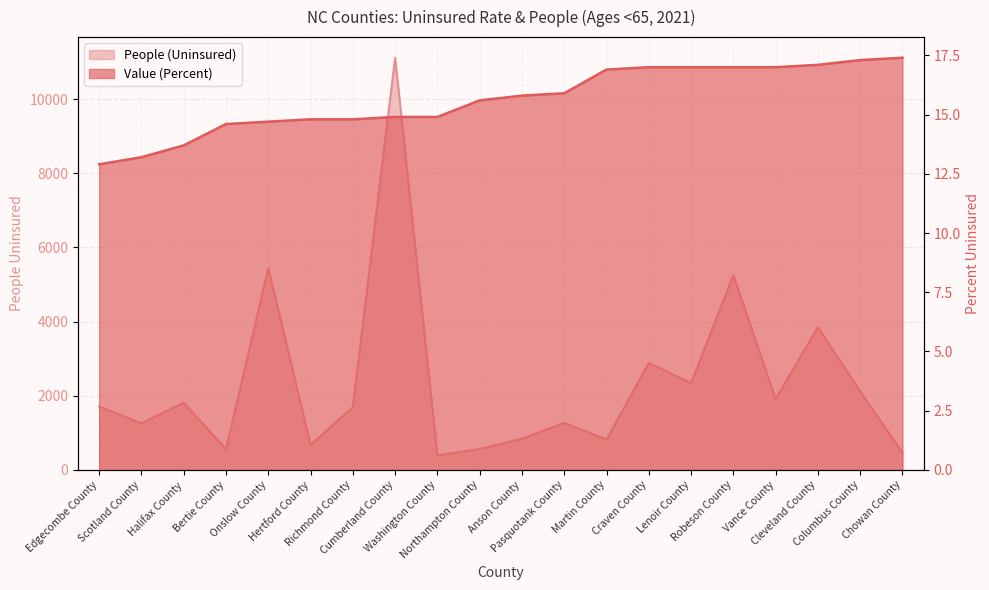

Does the chart display data point markers on the line(s)?

No